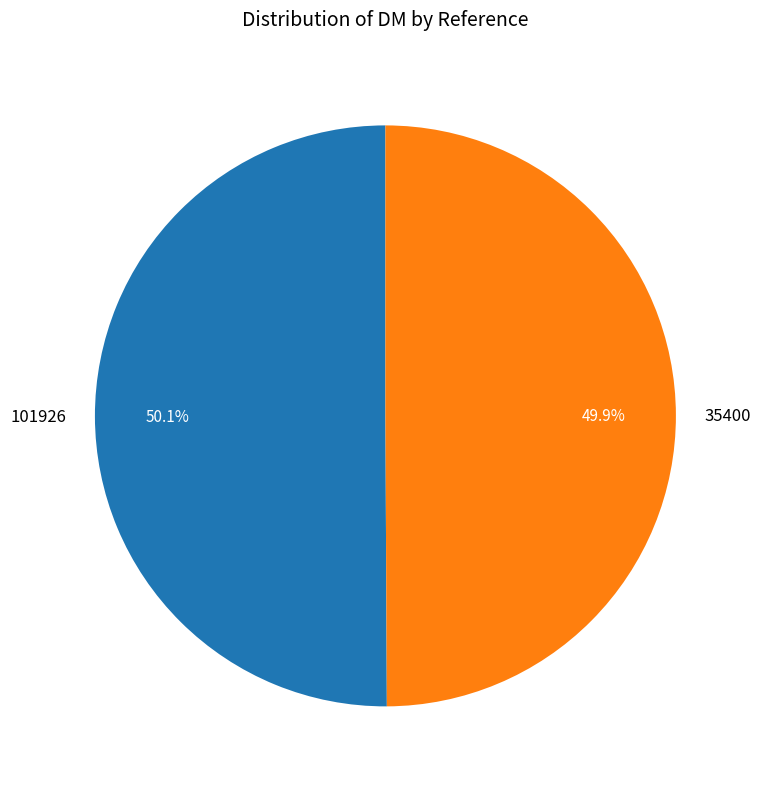

Does any single category account for the majority?

Yes